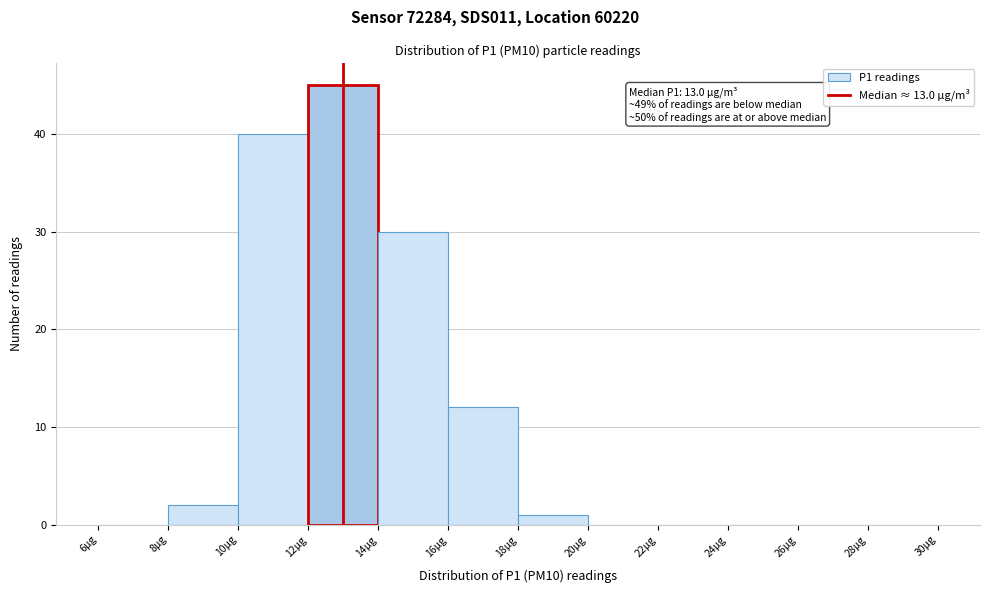

Which range on the x-axis has the tallest bar?

12 to 14